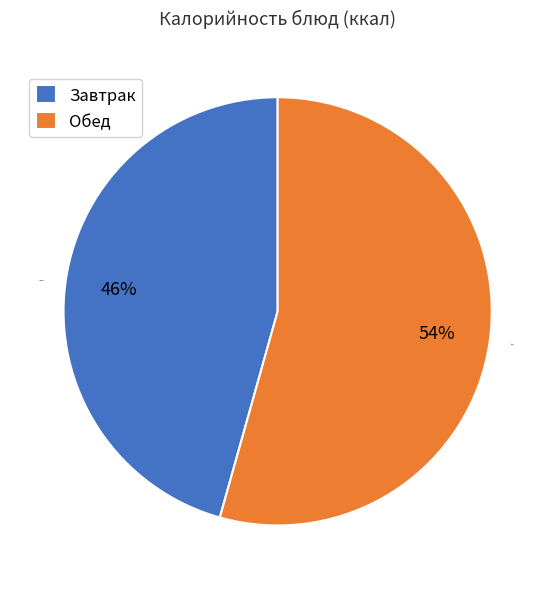

Does Завтрак represent more than half of the total?

No